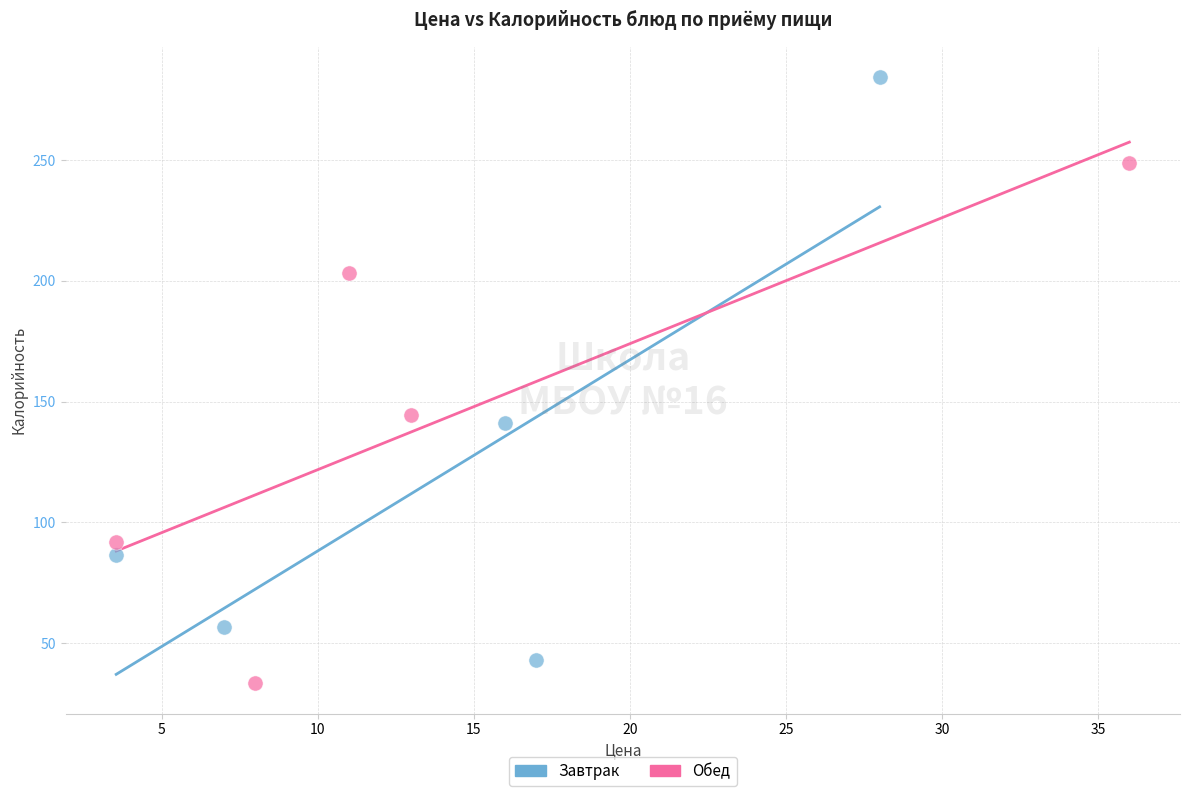

Which series has the widest spread of Y values?

Завтрак